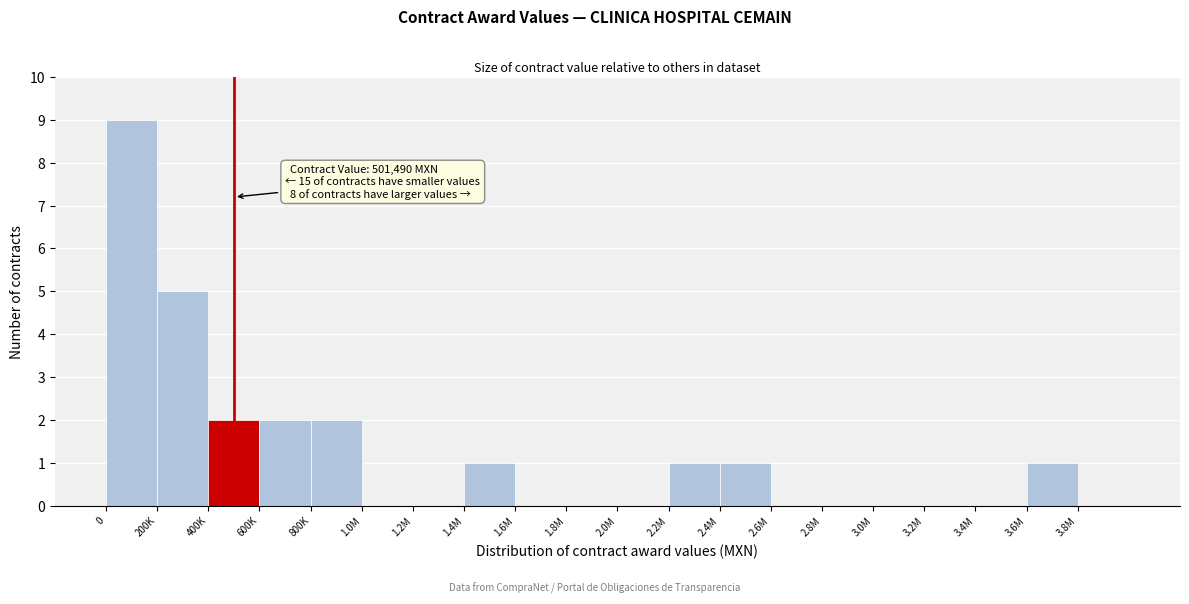

Reading left to right, list all the values displayed in this chart.

0=9	200K=5	400K=2	600K=2	800K=2	1.0M=0	1.2M=0	1.4M=1	1.6M=0	1.8M=0	2.0M=0	2.2M=1	2.4M=1	2.6M=0	2.8M=0	3.0M=0	3.2M=0	3.4M=0	3.6M=1	3.8M=0